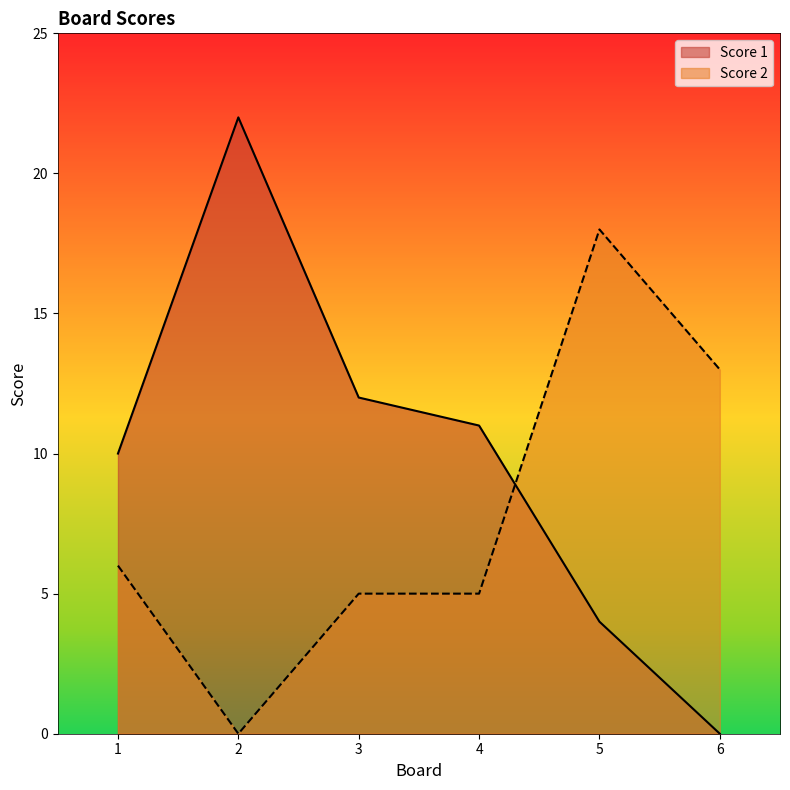

Rank the series by their average value, from lowest to highest.

Score 2, Score 1